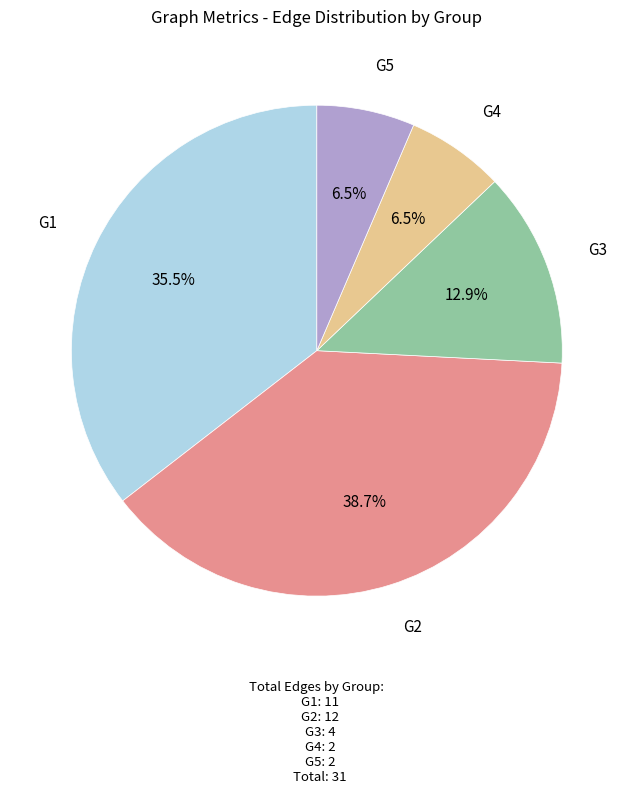

Does any single category account for the majority?

No